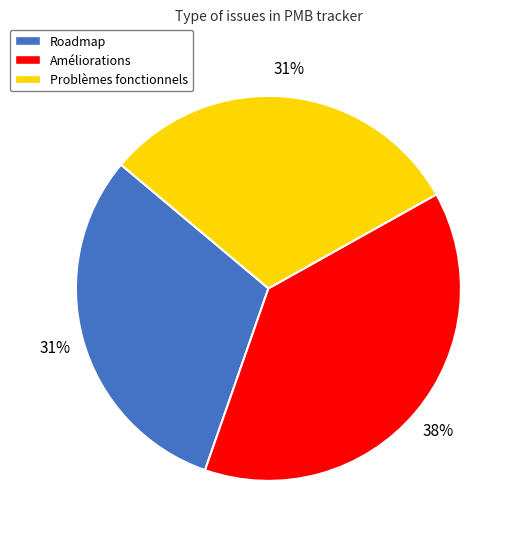

Which has a higher value, Problèmes fonctionnels or Améliorations?

Améliorations